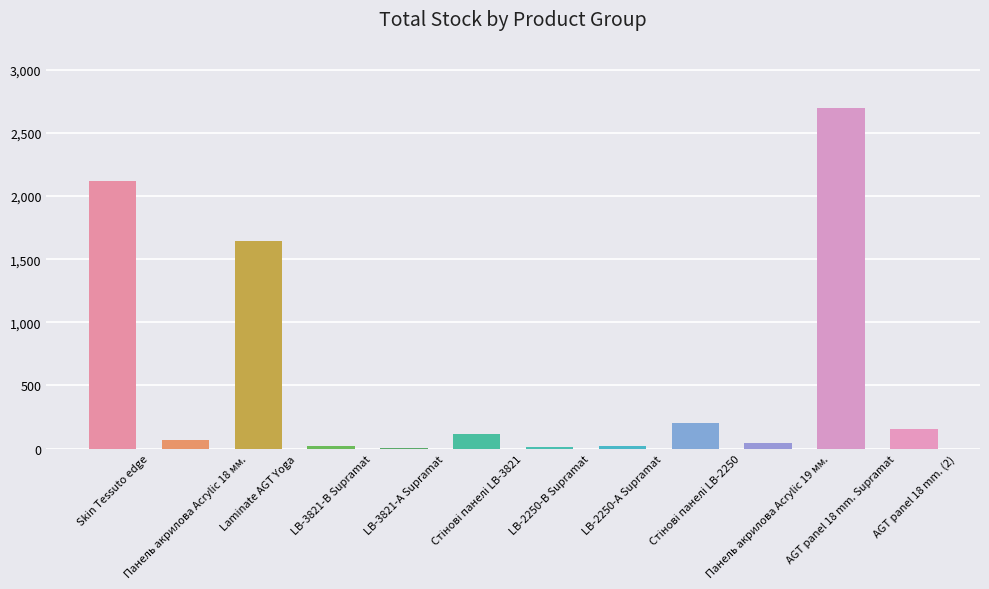

Between Skin Tessuto edge and LB-3821-В Supramat, which is larger?

Skin Tessuto edge